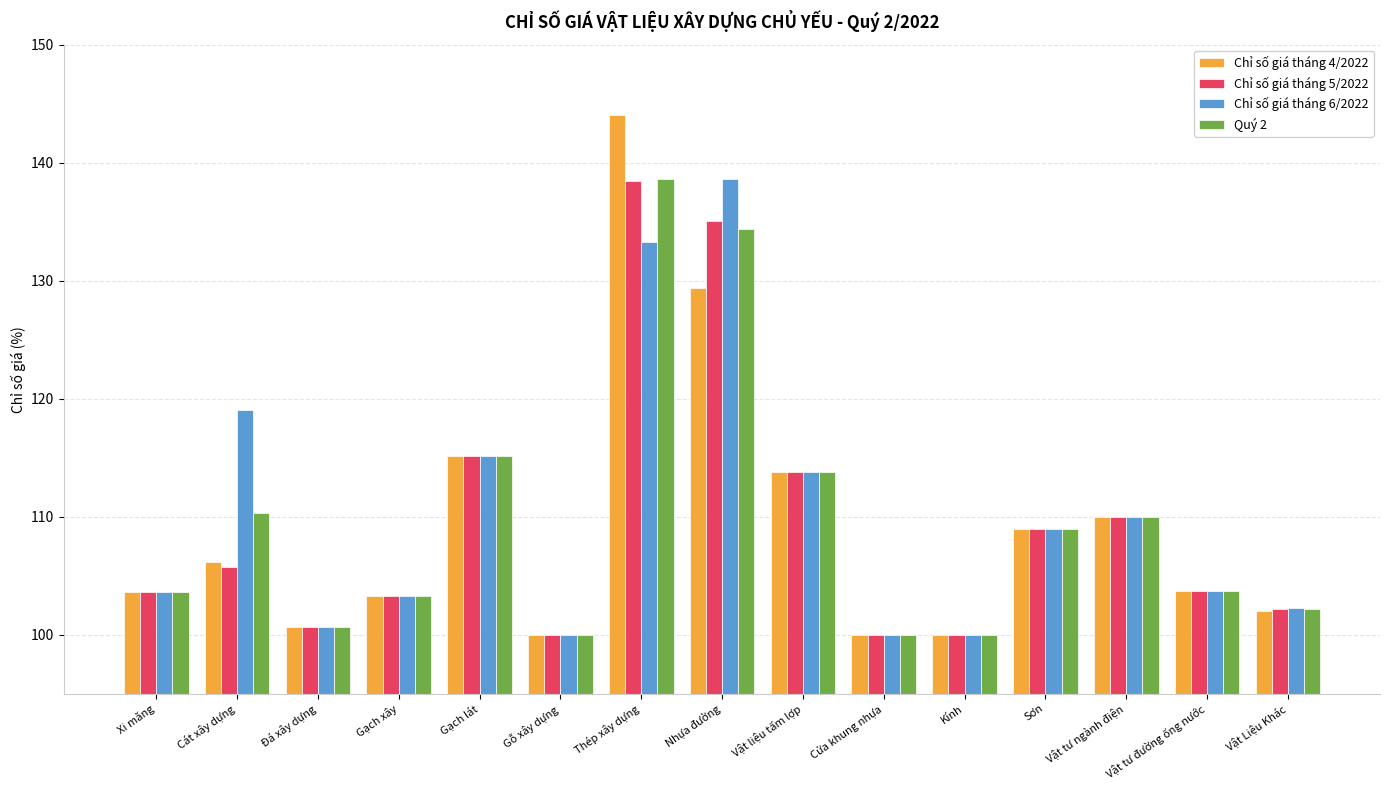

Read the Chỉ số giá tháng 5/2022 value at Gỗ xây dựng.

100.0